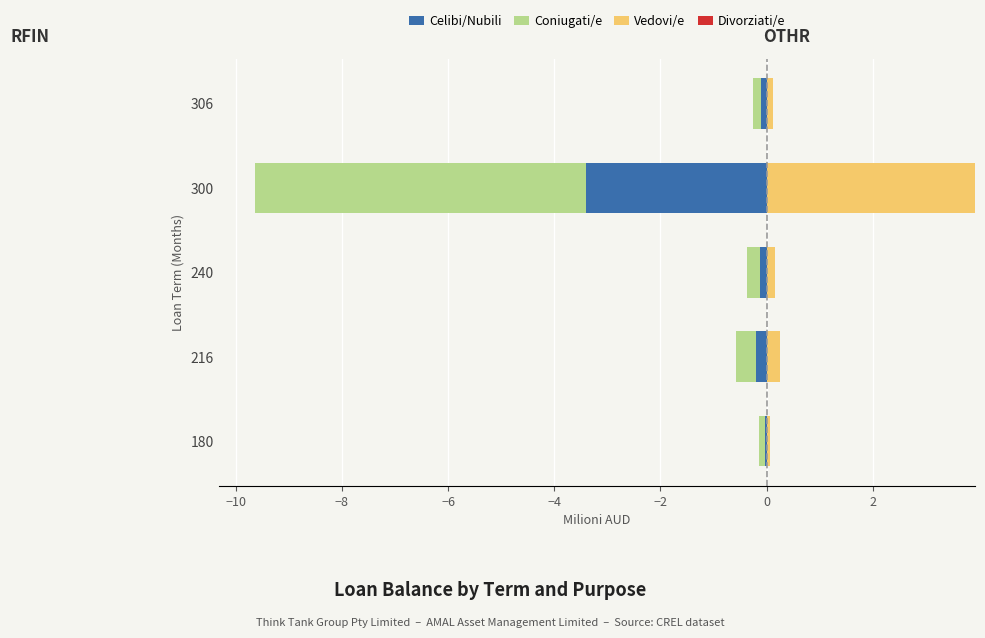

What is the minimum value for Coniugati/e?

-6.2